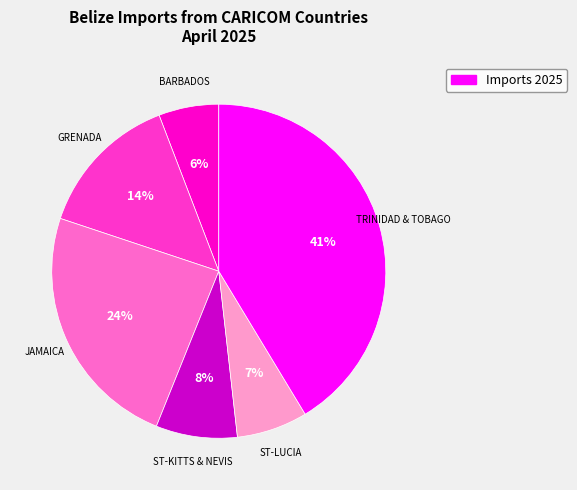

Does any single category account for the majority?

No